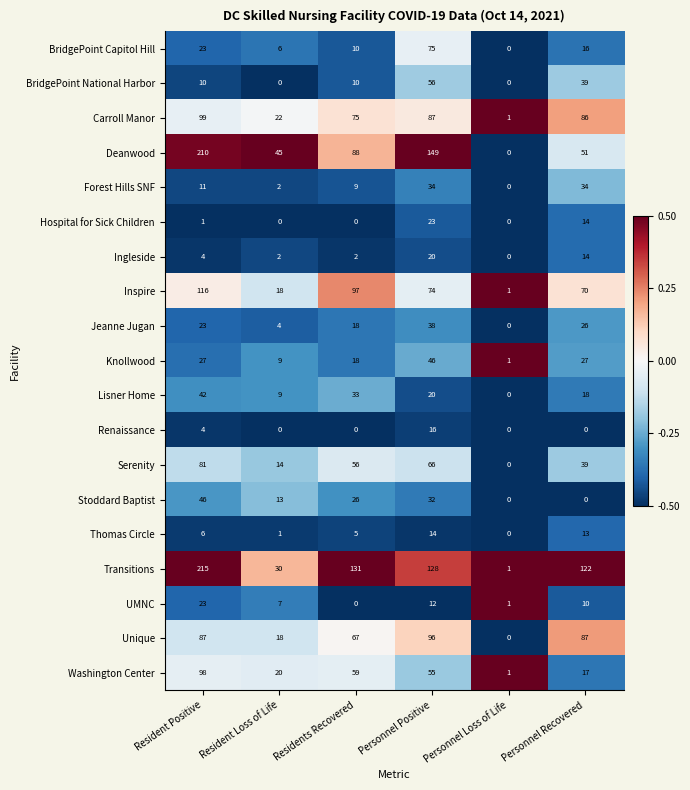

At which label does Washington Center reach its peak?

Resident Positive